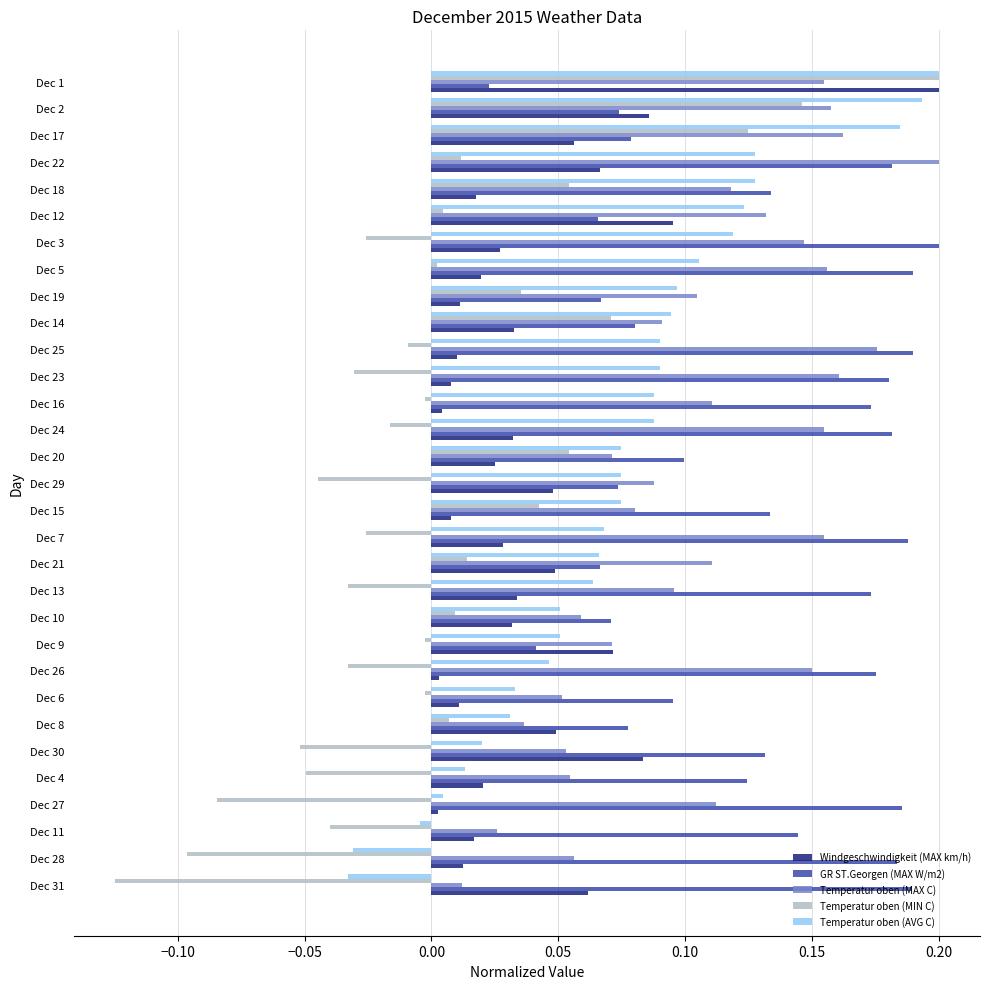

Which series has the widest spread of values?

Temperatur oben (MIN C)